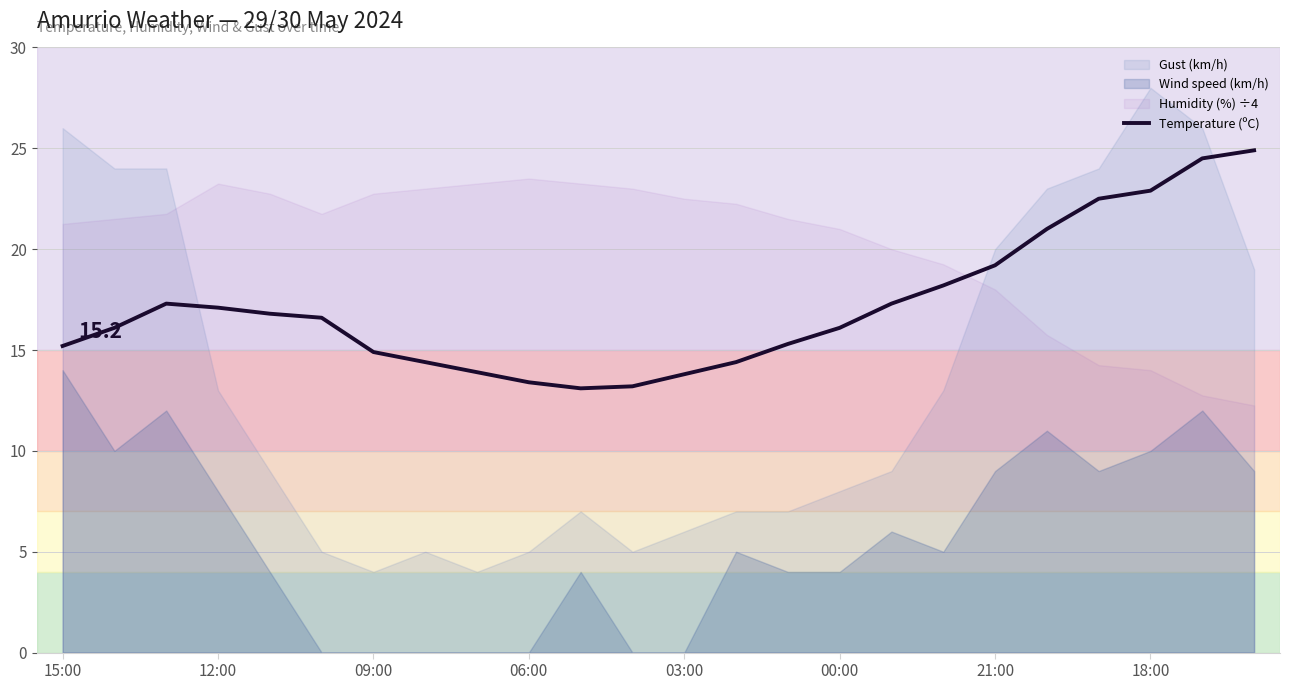

What is the maximum value for Temperature (ºC)?

24.9